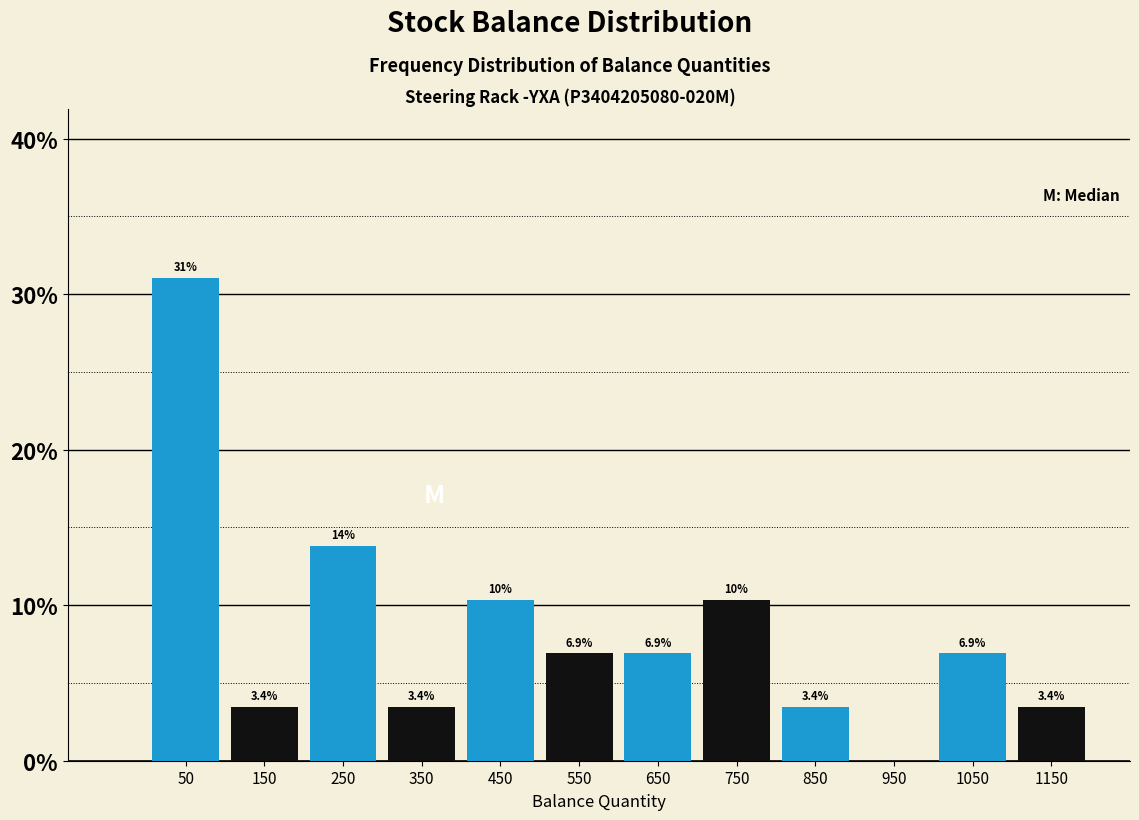

Which range on the x-axis has the tallest bar?

0 to 100